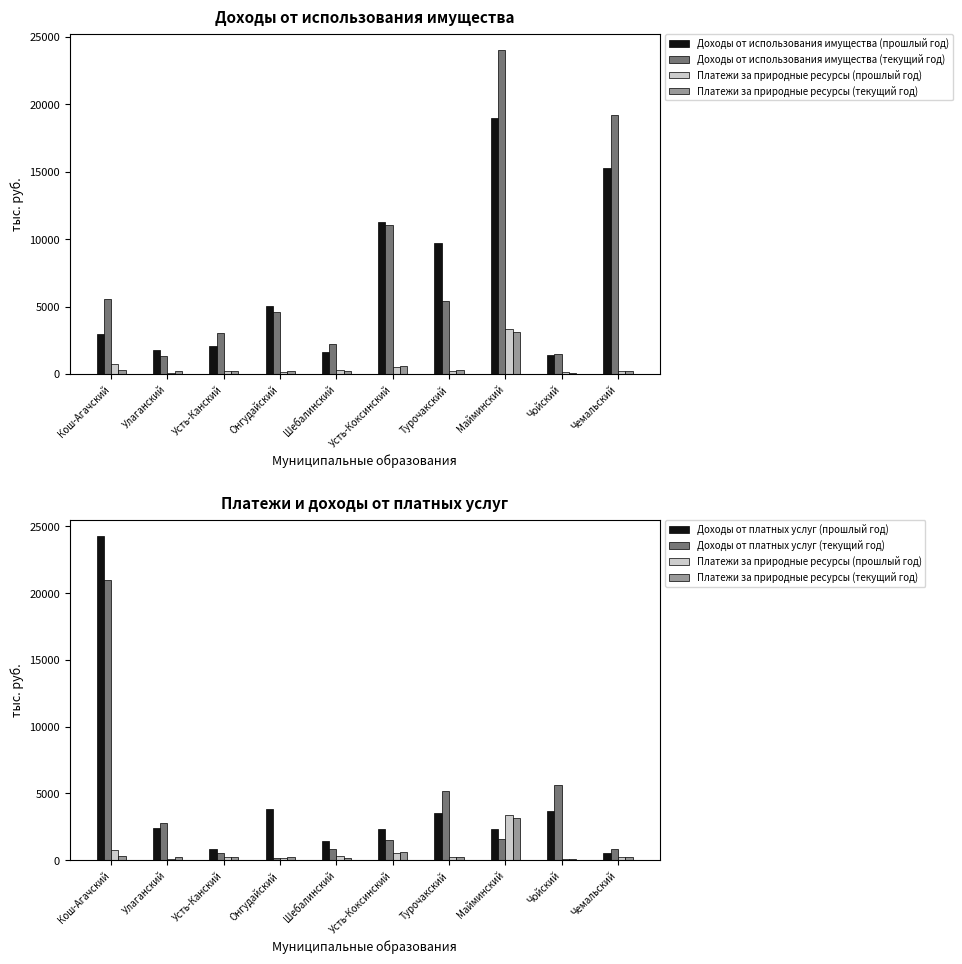

Reading left to right, list all the values displayed in this chart.

Доходы от использования имущества (прошлый год): 2972.3	1819.3	2099.9	5009.5	1644.3	11296.4	9741.5	18977.4	1401.6	15267.2
Доходы от использования имущества (текущий год): 5531.7	1362.9	3075.8	4587.6	2212.3	11067.7	5418.7	24027.9	1482.6	19215.8
Платежи за природные ресурсы (прошлый год): 740.5	71.5	236.1	170.7	303.8	513.3	211.4	3360.8	117.7	248.9
Платежи за природные ресурсы (текущий год): 292.1	220.6	254.4	206.3	195.6	593.6	264.8	3141.7	75.6	221.4
Доходы от платных услуг (прошлый год): 24275.9	2385.7	801.5	3828.3	1401.5	2338.3	3539.1	2341.2	3705.3	514.2
Доходы от платных услуг (текущий год): 20974.8	2751.0	506.4	131.7	850.2	1473.2	5212.8	1555.2	5623.8	860.0